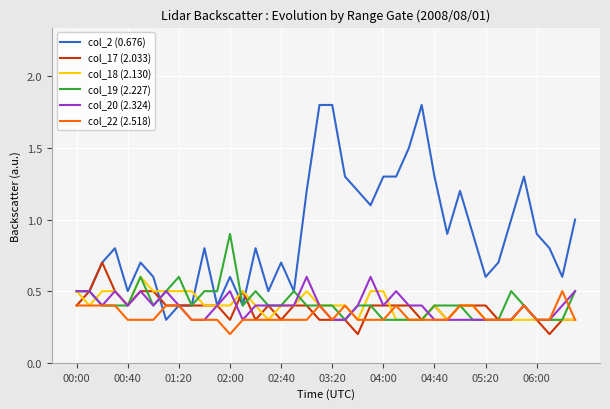

Reading left to right, what are all the values shown in this chart?

col_2 (0.676): 0.5	0.5	0.7	0.8	0.5	0.7	0.6	0.3	0.4	0.4	0.8	0.4	0.6	0.4	0.8	0.5	0.7	0.5	1.2	1.8	1.8	1.3	1.2	1.1	1.3	1.3	1.5	1.8	1.3	0.9	1.2	0.9	0.6	0.7	1.0	1.3	0.9	0.8	0.6	1.0
col_17 (2.033): 0.4	0.5	0.7	0.5	0.4	0.5	0.5	0.4	0.4	0.4	0.4	0.4	0.3	0.5	0.3	0.4	0.3	0.4	0.4	0.3	0.3	0.3	0.2	0.4	0.4	0.4	0.4	0.3	0.4	0.3	0.4	0.4	0.4	0.3	0.3	0.4	0.3	0.2	0.3	0.3
col_18 (2.130): 0.5	0.4	0.5	0.5	0.4	0.6	0.5	0.5	0.5	0.5	0.4	0.4	0.4	0.5	0.4	0.3	0.4	0.4	0.5	0.4	0.4	0.4	0.3	0.5	0.5	0.3	0.3	0.3	0.4	0.3	0.4	0.4	0.3	0.3	0.3	0.3	0.3	0.3	0.3	0.3
col_19 (2.227): 0.5	0.5	0.4	0.4	0.4	0.6	0.4	0.5	0.6	0.4	0.5	0.5	0.9	0.4	0.5	0.4	0.4	0.5	0.4	0.4	0.4	0.3	0.4	0.4	0.3	0.3	0.3	0.3	0.4	0.4	0.4	0.3	0.3	0.3	0.5	0.4	0.3	0.3	0.3	0.5
col_20 (2.324): 0.5	0.5	0.4	0.5	0.4	0.5	0.4	0.5	0.4	0.3	0.3	0.4	0.5	0.3	0.4	0.4	0.4	0.4	0.6	0.4	0.3	0.3	0.4	0.6	0.4	0.5	0.4	0.4	0.3	0.3	0.3	0.3	0.3	0.3	0.3	0.4	0.3	0.3	0.4	0.5
col_22 (2.518): 0.4	0.4	0.4	0.4	0.3	0.3	0.3	0.4	0.4	0.3	0.3	0.3	0.2	0.3	0.3	0.3	0.3	0.3	0.3	0.4	0.3	0.4	0.3	0.3	0.3	0.4	0.3	0.3	0.3	0.3	0.4	0.4	0.3	0.3	0.3	0.4	0.3	0.3	0.5	0.3